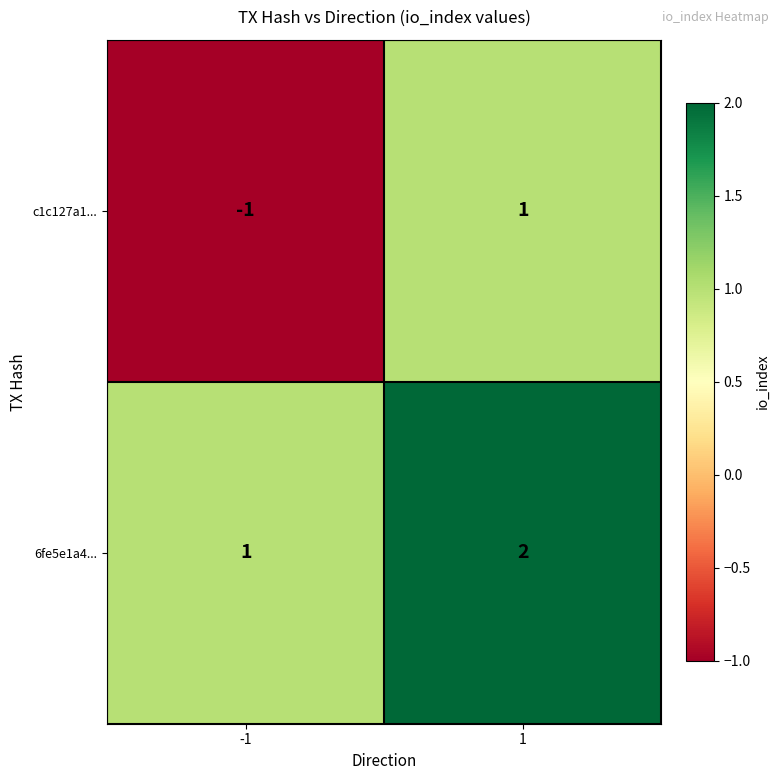

Which series has the largest total across all categories?

6fe5e1a4...